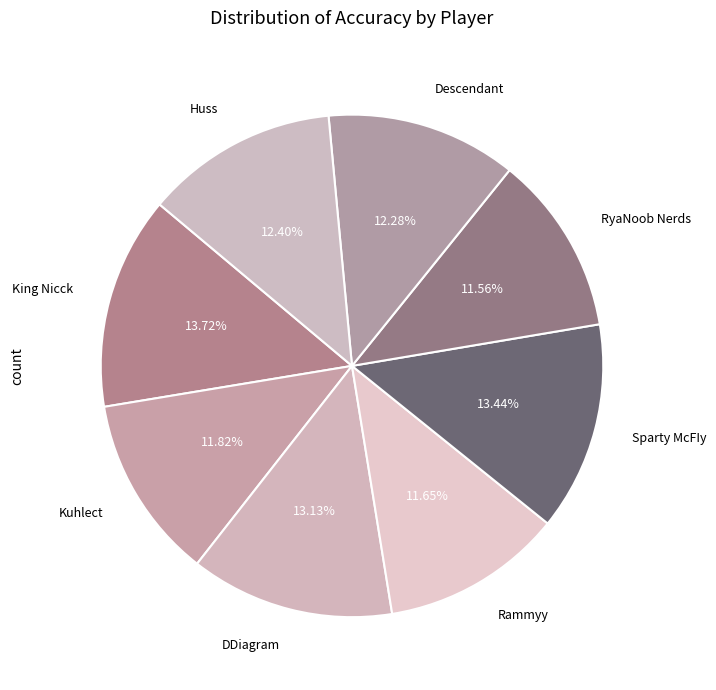

True or false: DDiagram accounts for 13% of the total.

True